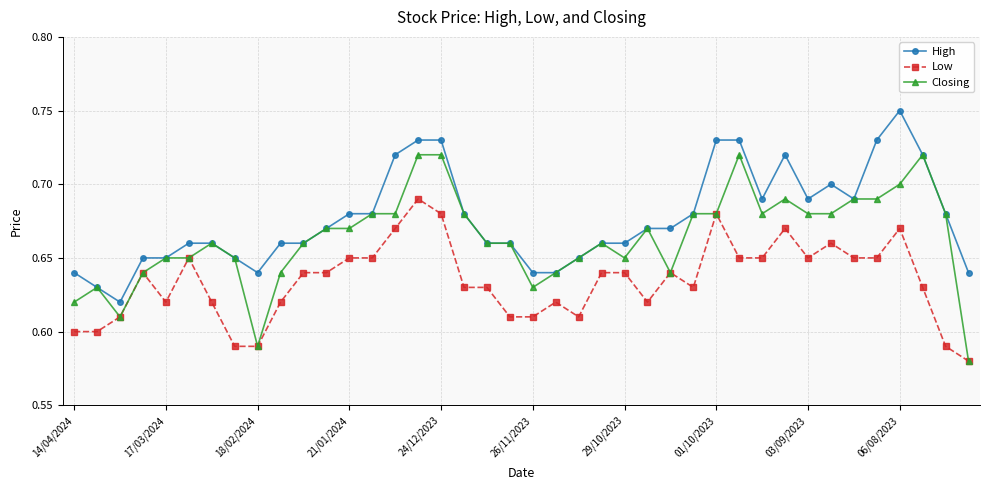

True or false: Low has more than 2 interior local peaks.

True